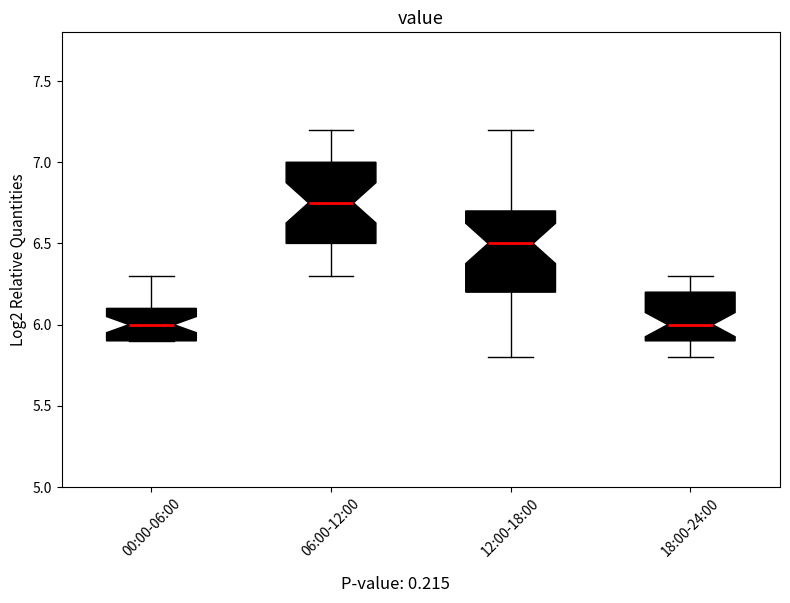

Reading left to right, transcribe this box plot: for each box, give where its median line is, the range the box spans, and where its two whiskers end, as read against the y-axis. The values are not printed on the chart, so give them approximately, as read against the axis.

00:00-06:00: median 6.00, box 5.90 to 6.10, whiskers 5.90 to 6.30
06:00-12:00: median 6.75, box 6.50 to 7.00, whiskers 6.30 to 7.20
12:00-18:00: median 6.50, box 6.20 to 6.70, whiskers 5.80 to 7.20
18:00-24:00: median 6.00, box 5.90 to 6.20, whiskers 5.80 to 6.30